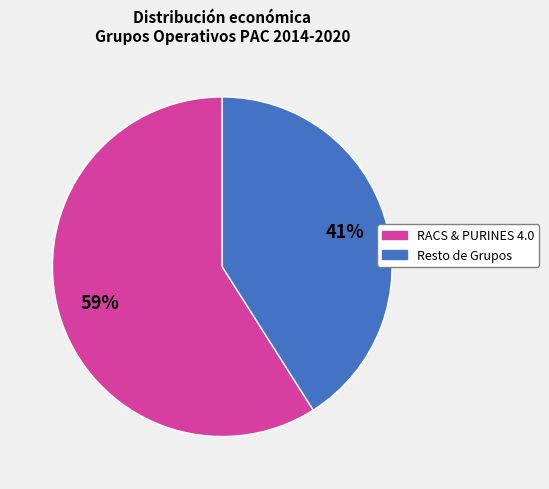

Is there a majority slice in this chart?

Yes